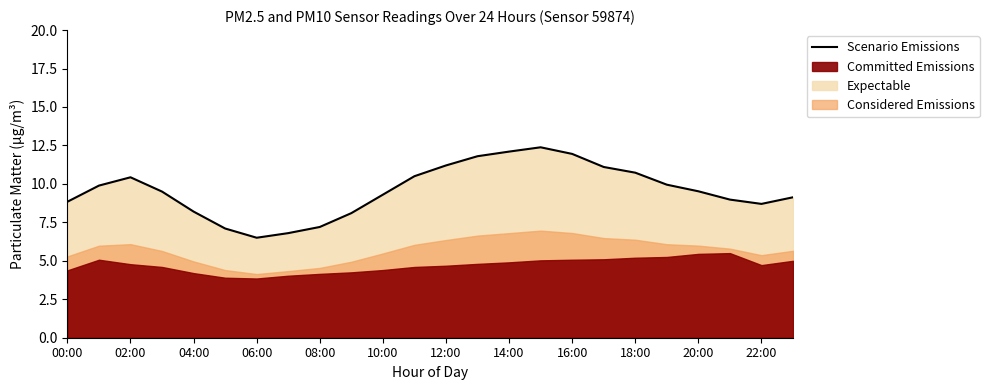

The value of Scenario Emissions at 04:00 is 8.2. True or false?

True